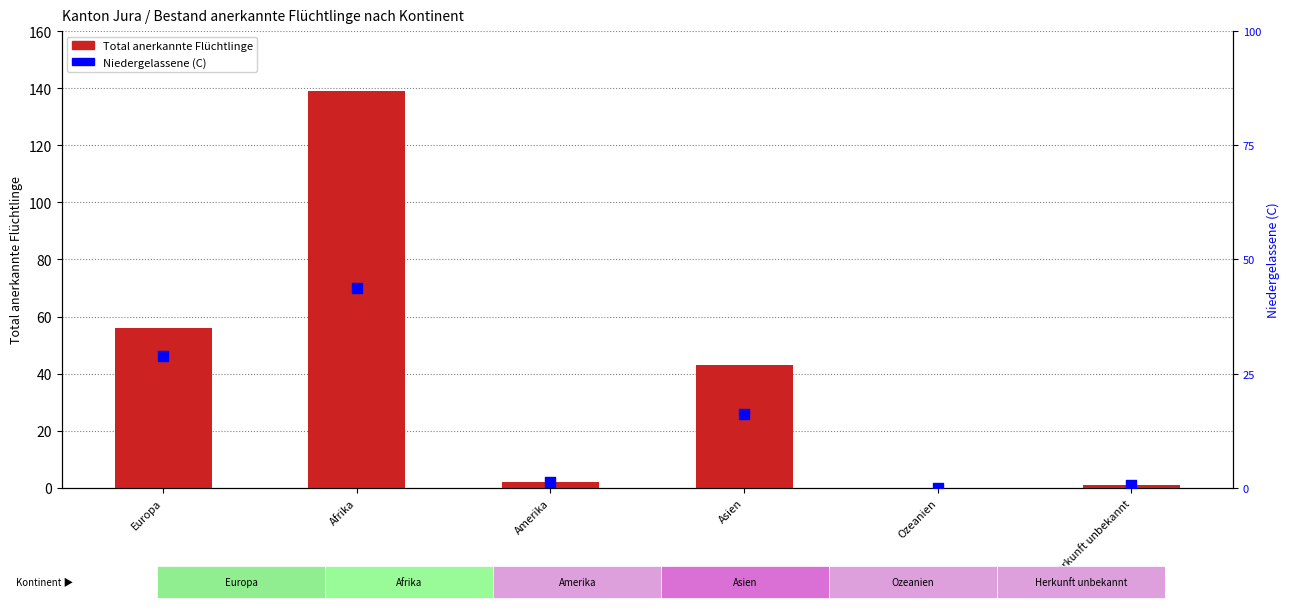

At which category is the sum across all series the highest?

Afrika